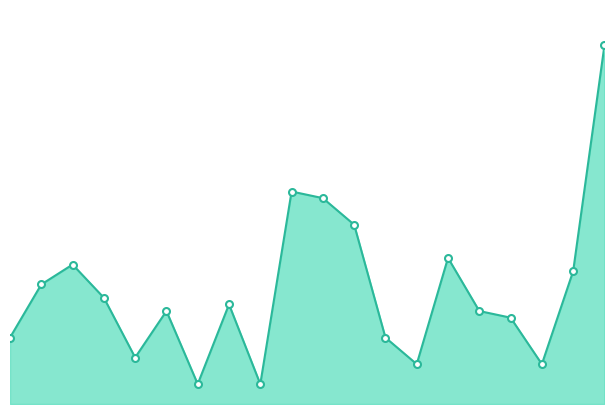

How many points are lower than both their immediate neighbors (excluding endpoints)?

5